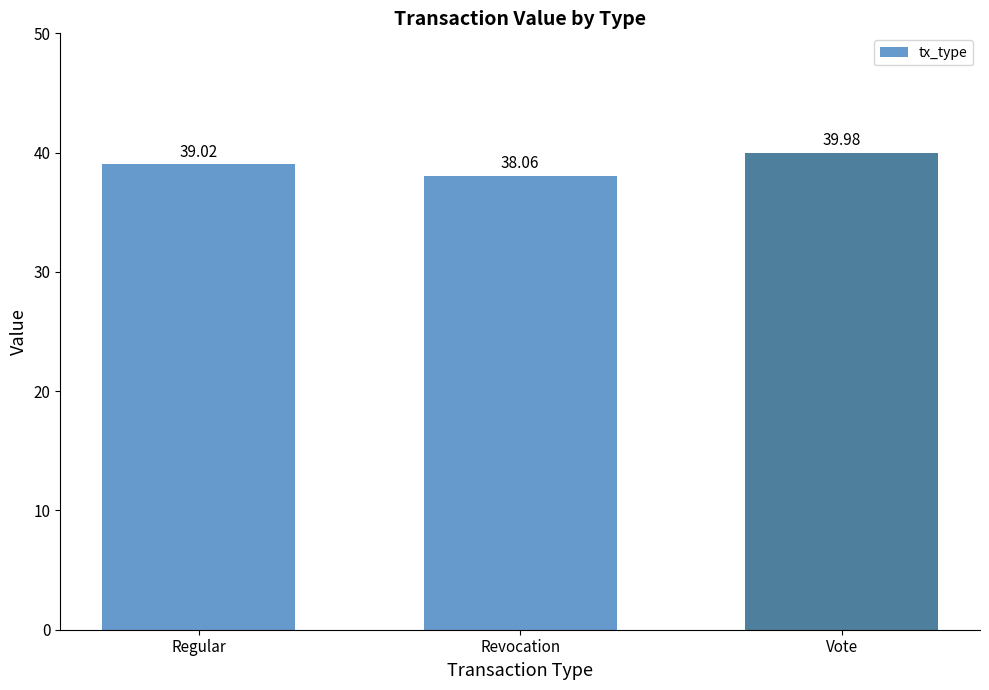

What is the change in value from Regular to Vote?

+1.0